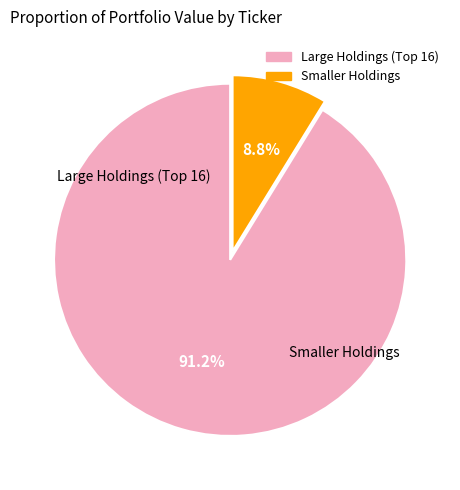

To the nearest percent, what is the average slice percentage?

50%